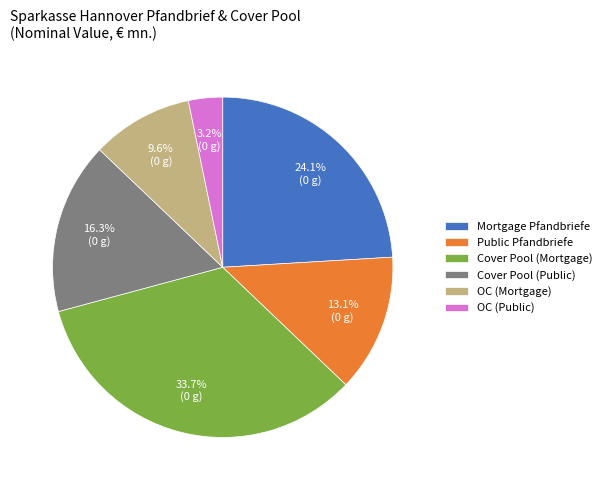

Which slice is the smallest?

OC (Public)